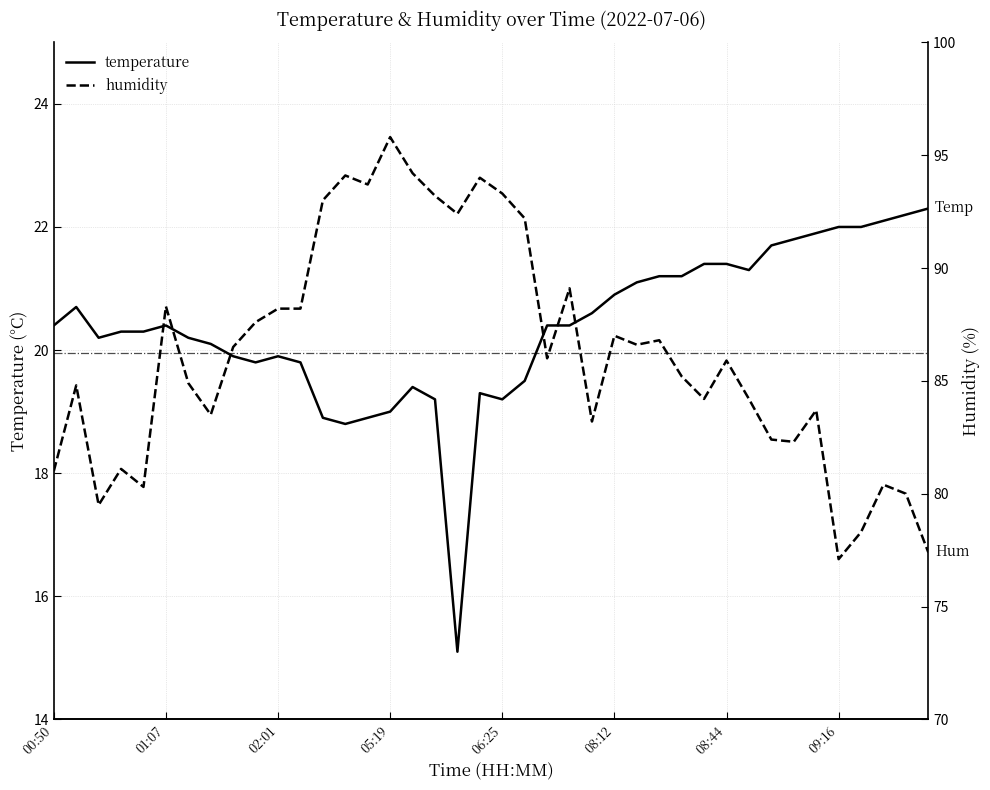

What are all the series names shown in the legend?

temperature, humidity